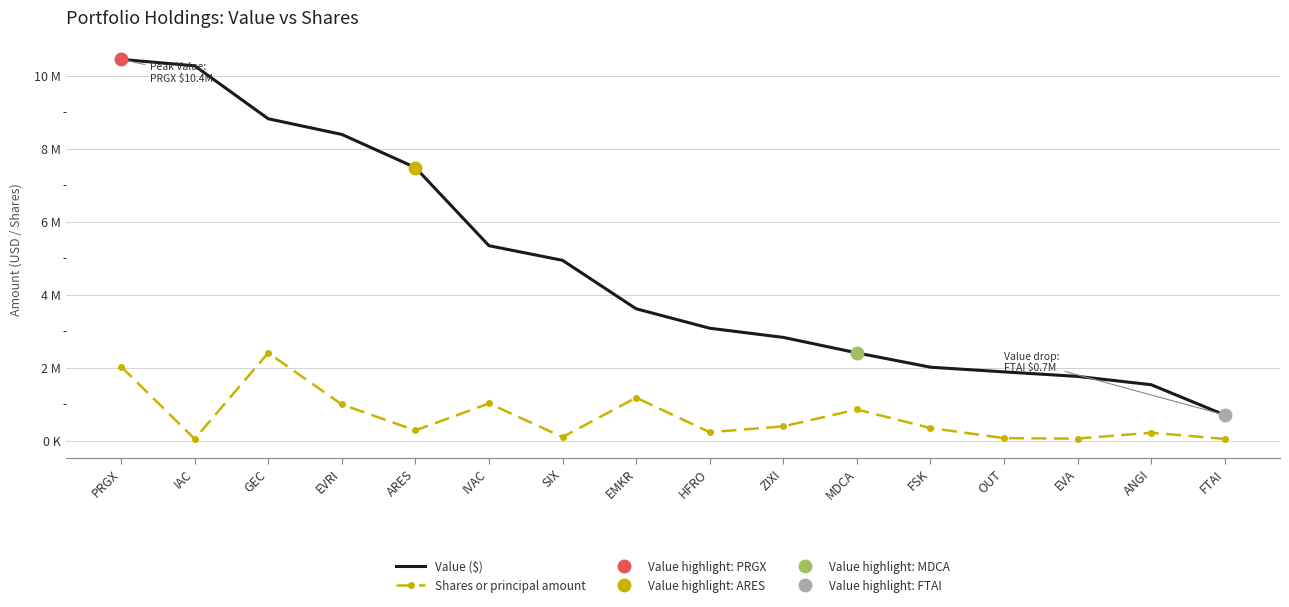

True or false: Shares or principal amount and Value ($) intersect in this chart.

False